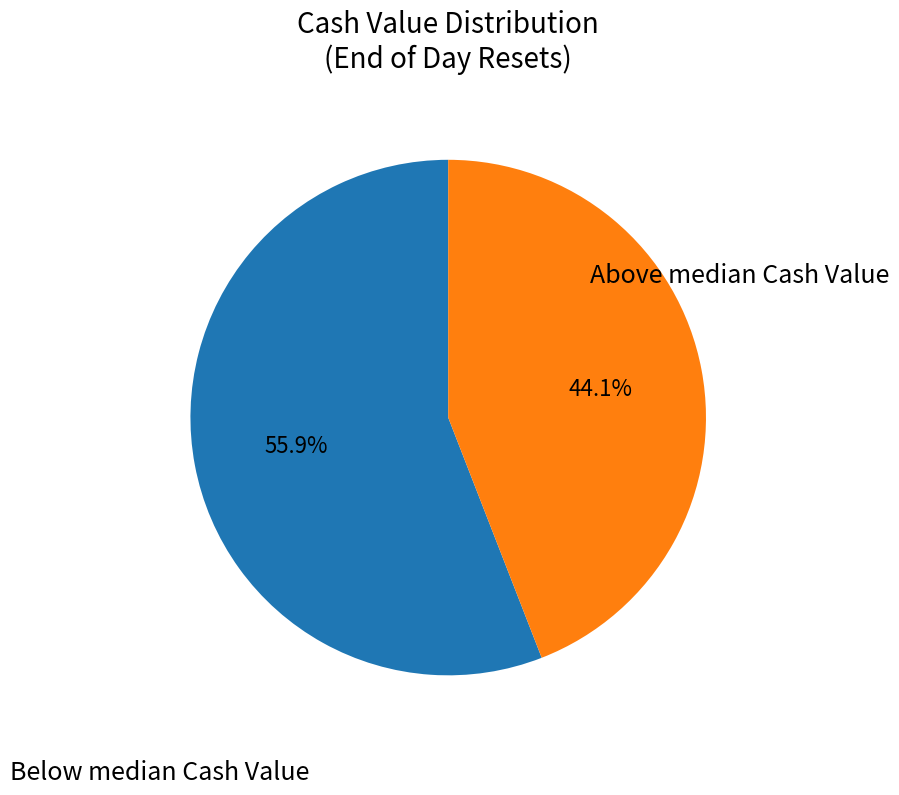

How many segments does this pie chart have?

2